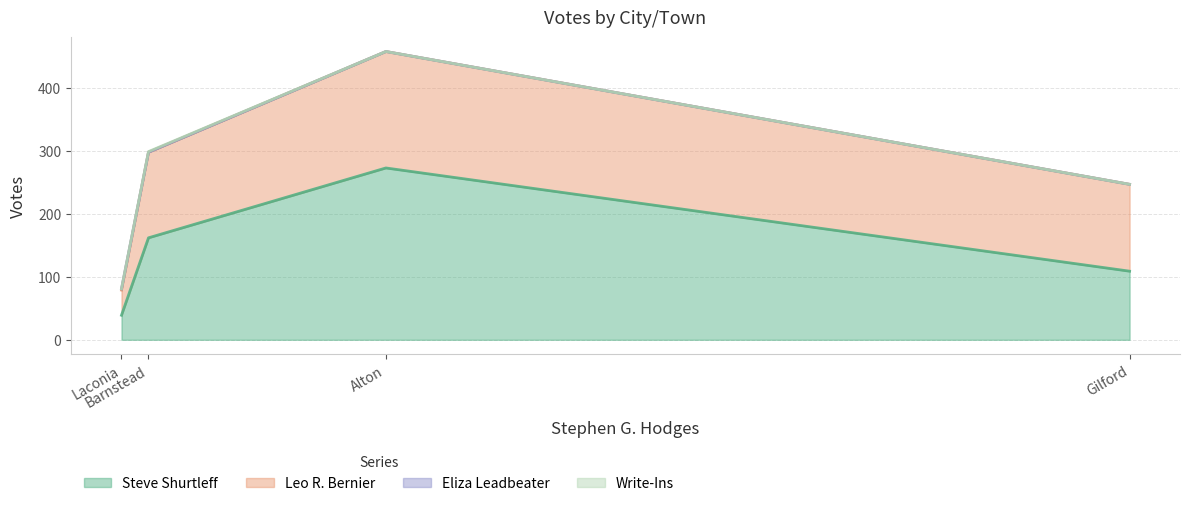

Is it true that Write-Ins equals 1 at Alton?

False